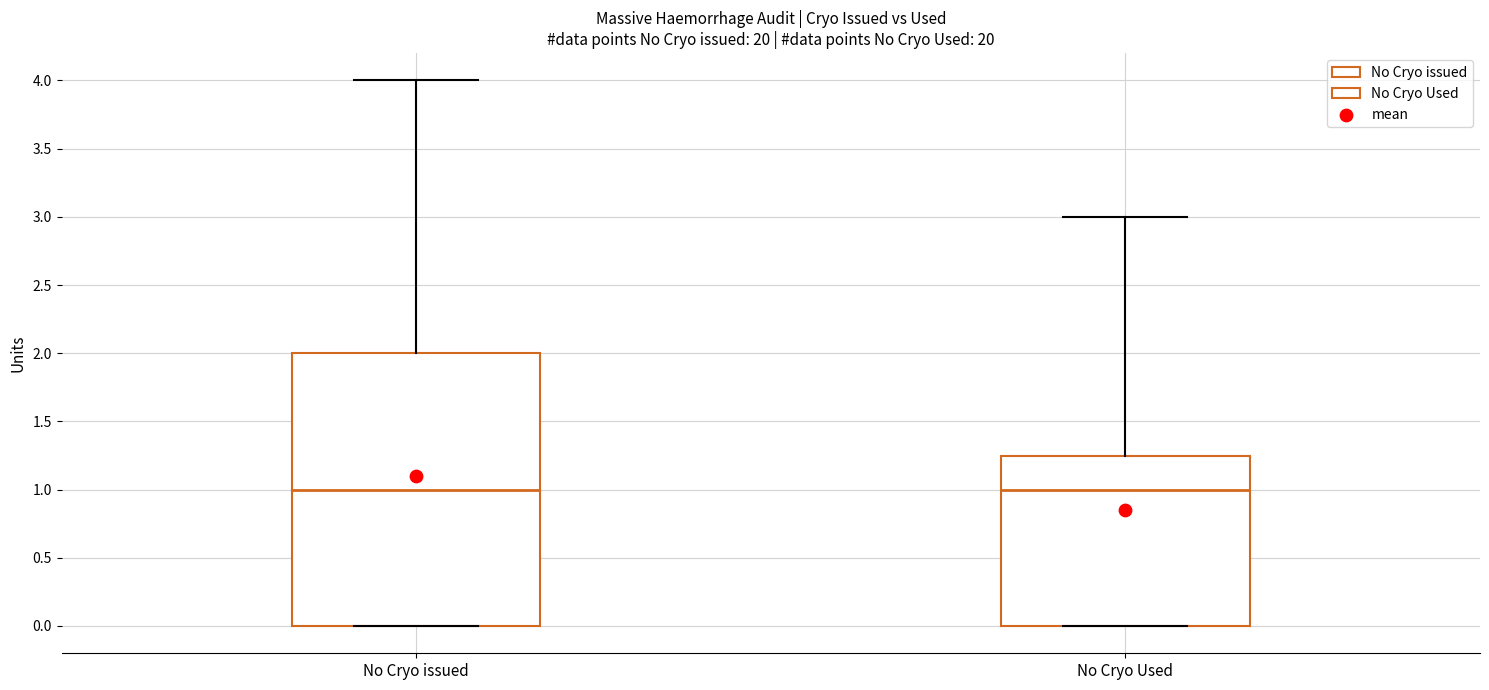

Reading left to right, read every box against the y-axis: the position of its median line, the range the box covers, and the ends of its whiskers. The values are not printed on the chart, so give them approximately, as read against the axis.

No Cryo issued: median 1.00, box 0.00 to 2.00, whiskers 0.00 to 4.00
No Cryo Used: median 1.00, box 0.00 to 1.25, whiskers 0.00 to 3.00